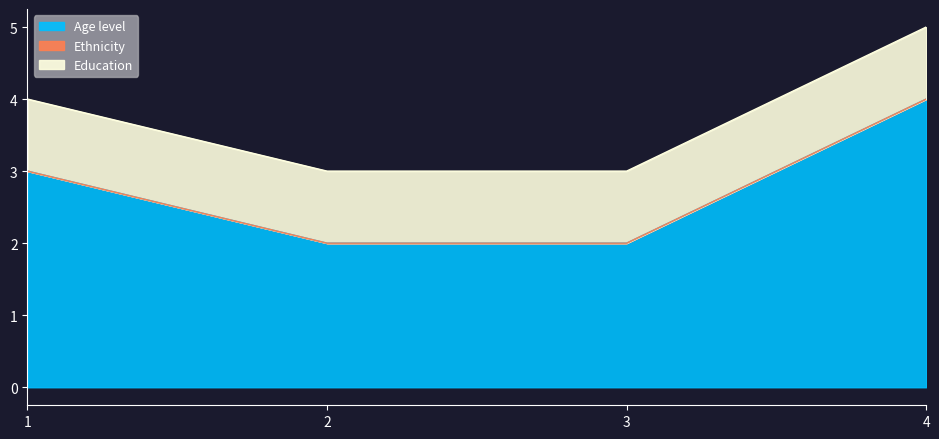

What is the sum of all Education values?

4